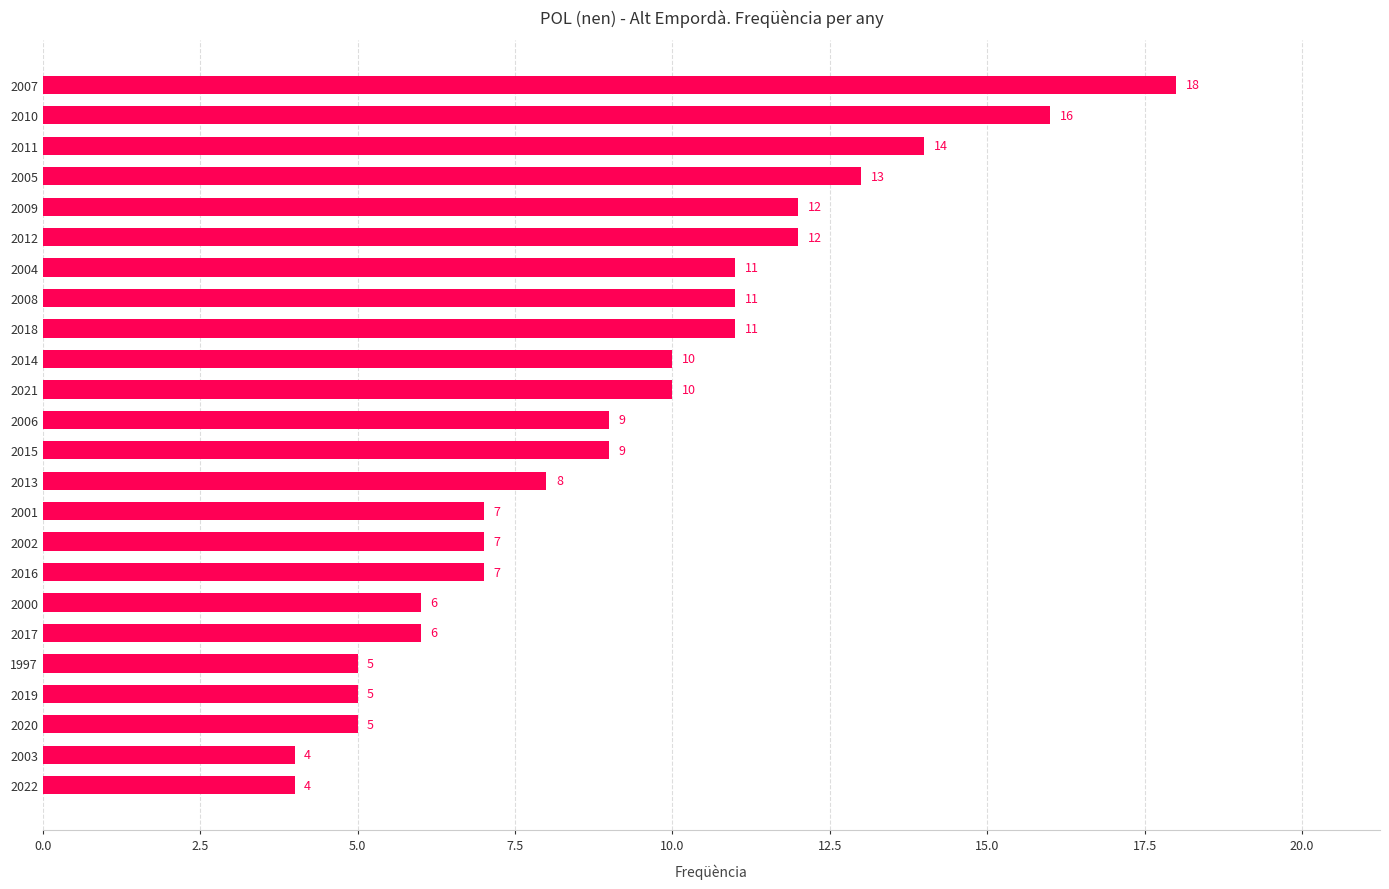

Reading bottom to top, extract all data points from this chart.

4	4	5	5	5	6	6	7	7	7	8	9	9	10	10	11	11	11	12	12	13	14	16	18